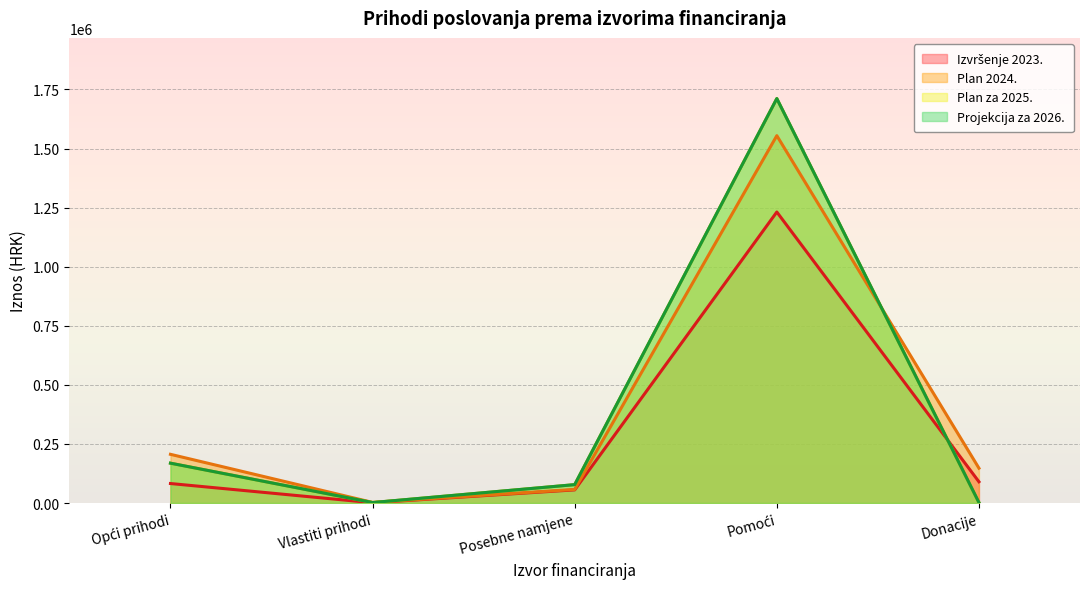

Which series has the largest total across all categories?

Plan 2024.